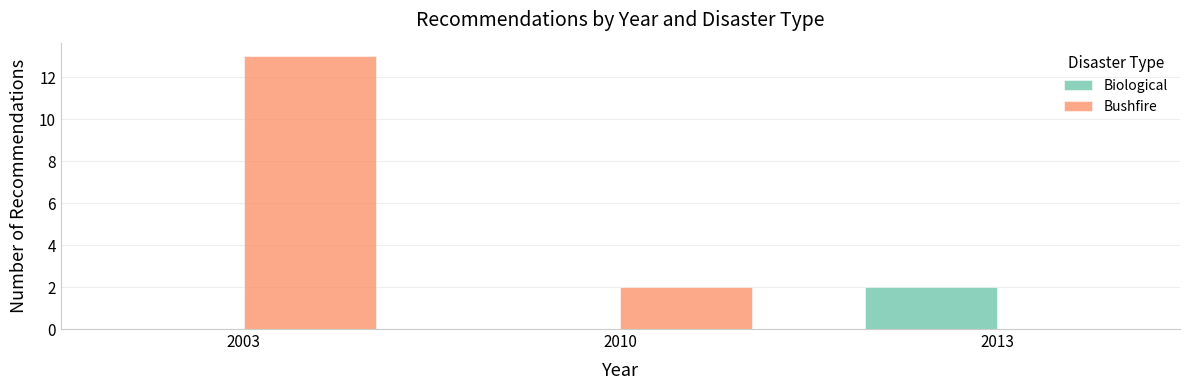

How many categories are shown in the chart?

3